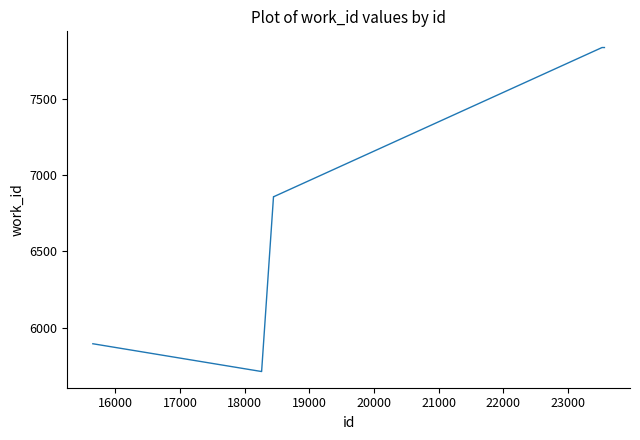

What is the greatest value displayed?

7835